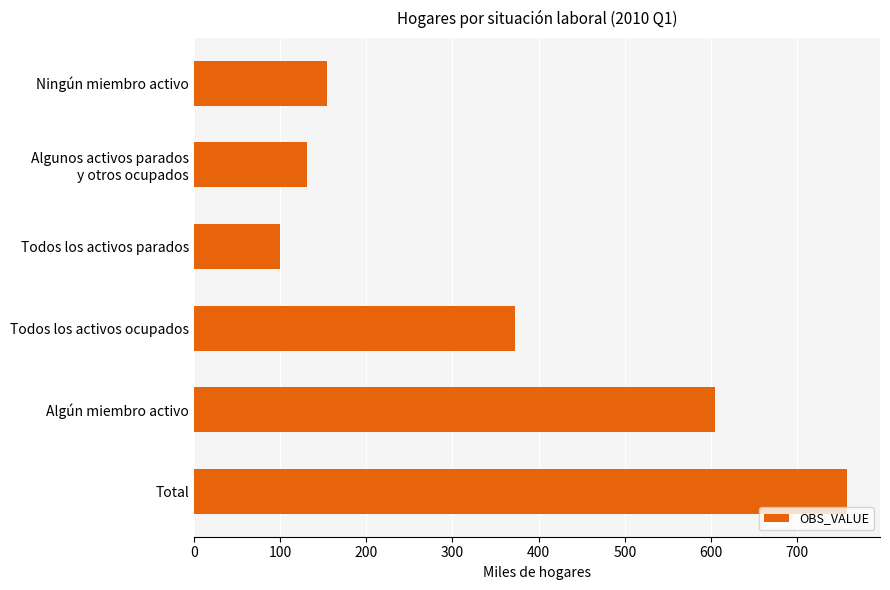

Where is the data nearest to the value 429?

Todos los activos ocupados